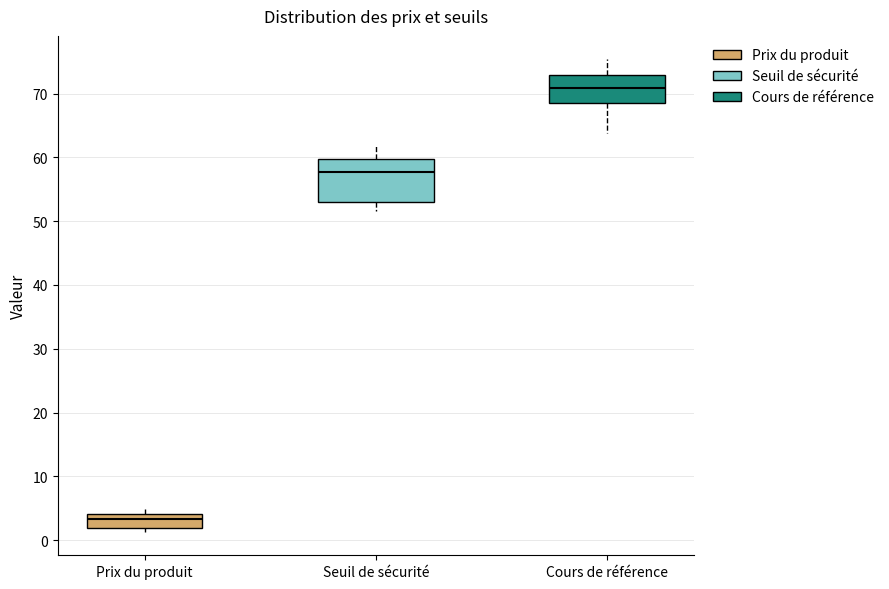

Reading left to right, read every box against the y-axis: the position of its median line, the range the box covers, and the ends of its whiskers. The values are not printed on the chart, so give them approximately, as read against the axis.

Prix du produit: median 3, box 2 to 4, whiskers 1 to 5
Seuil de sécurité: median 58, box 53 to 60, whiskers 52 to 62
Cours de référence: median 71, box 69 to 73, whiskers 64 to 75